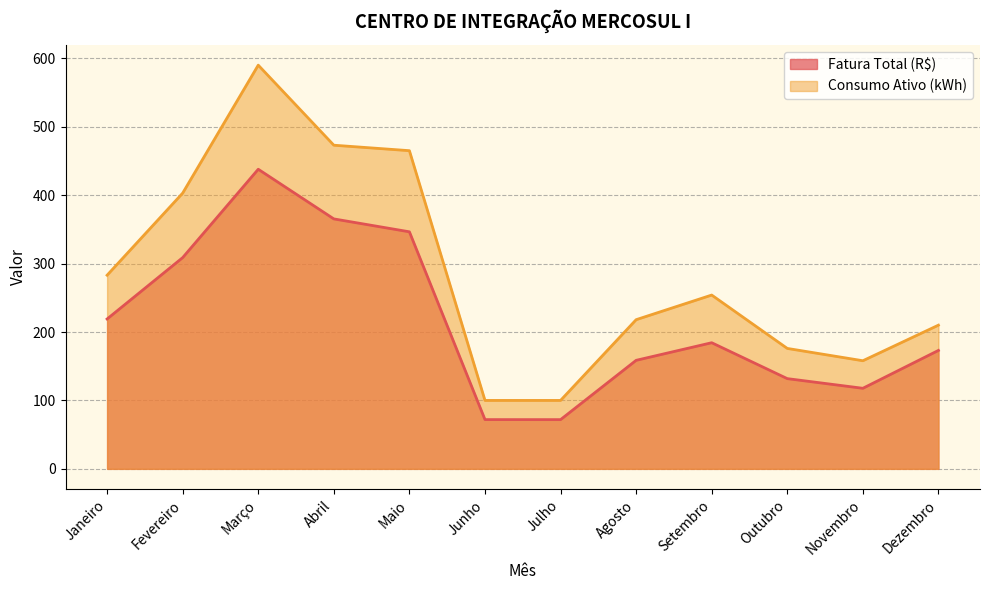

Where is the first local minimum for Fatura Total (R$)?

Julho